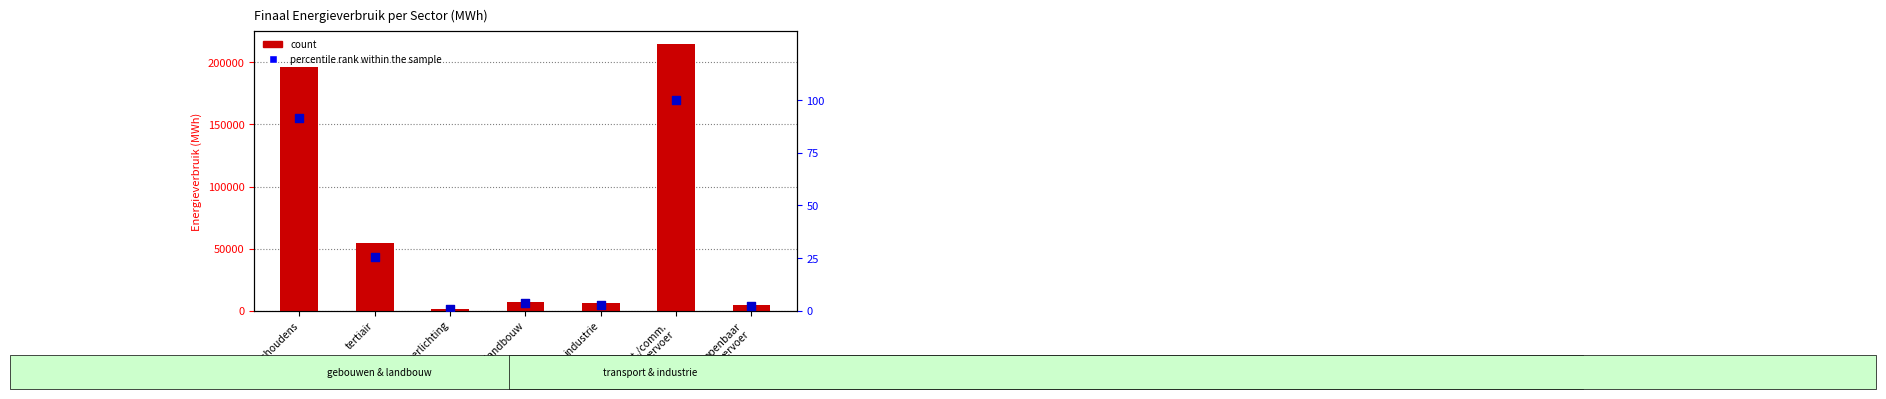

At which category is the sum across all series the highest?

part./comm.
vervoer